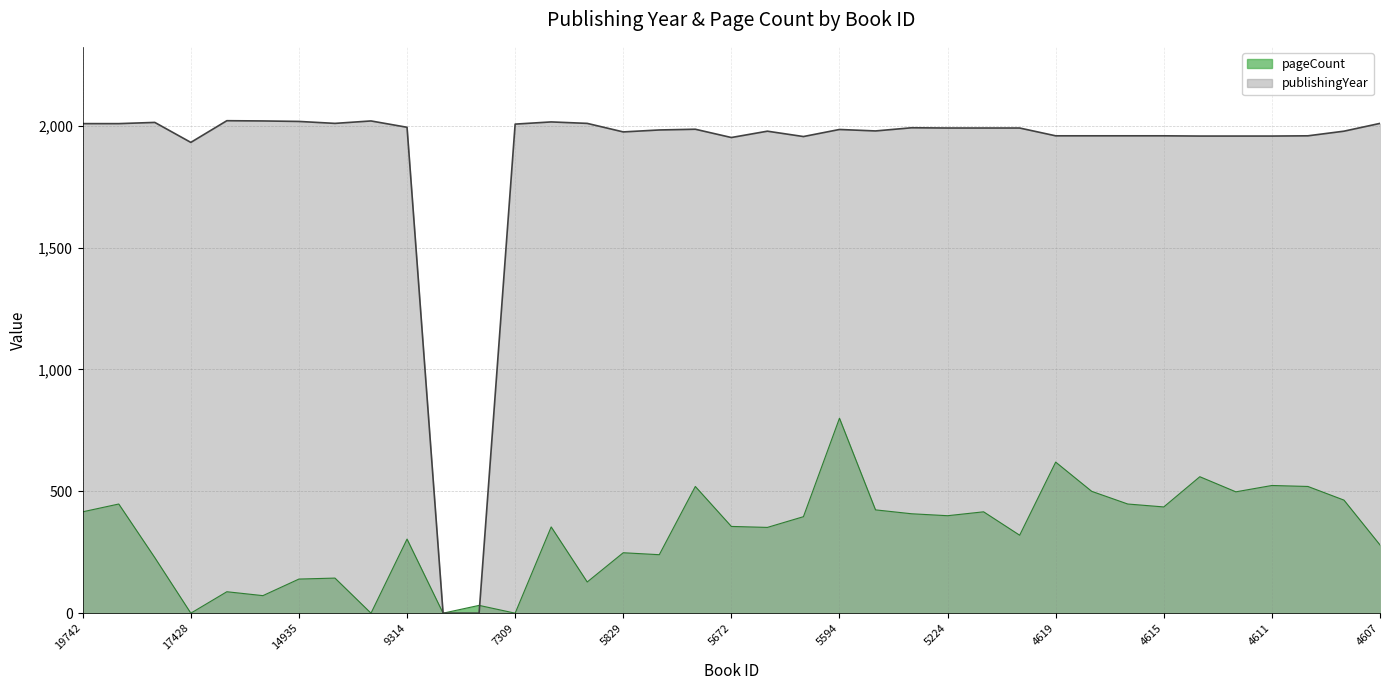

What is the difference between the maximum and minimum values in the publishingYear series?

2021